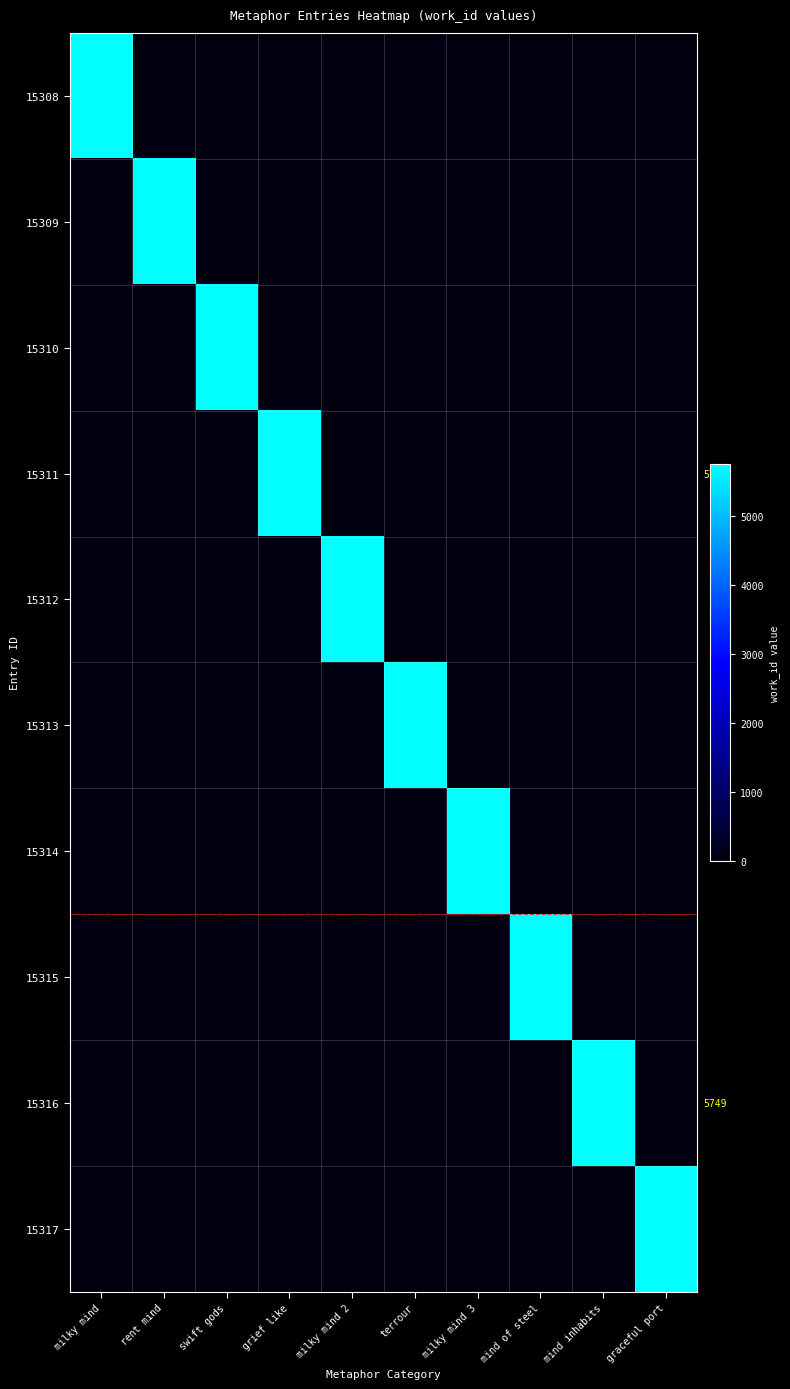

What is the maximum value for 15313?

5748